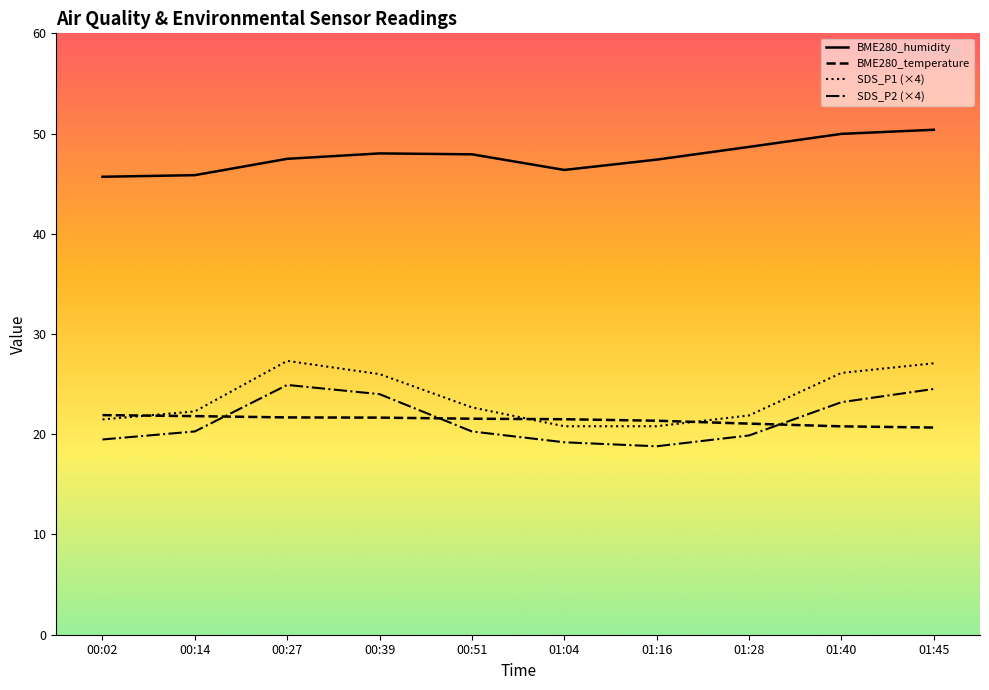

True or false: SDS_P2 (×4) and BME280_humidity cross at least once.

False